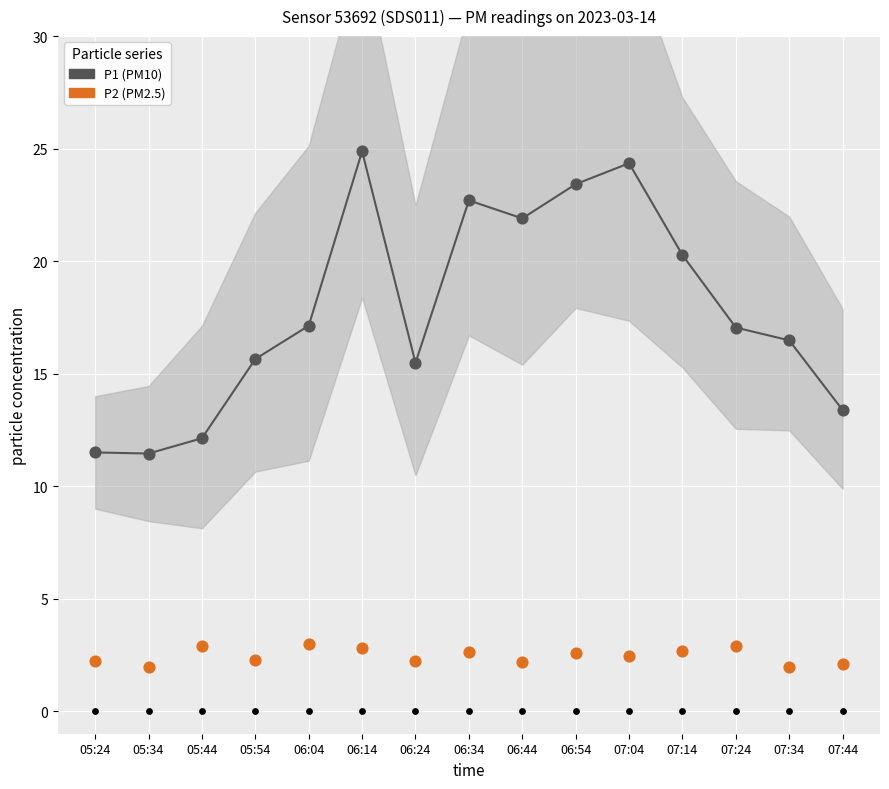

What is the total value across all series at 06:24?

17.7